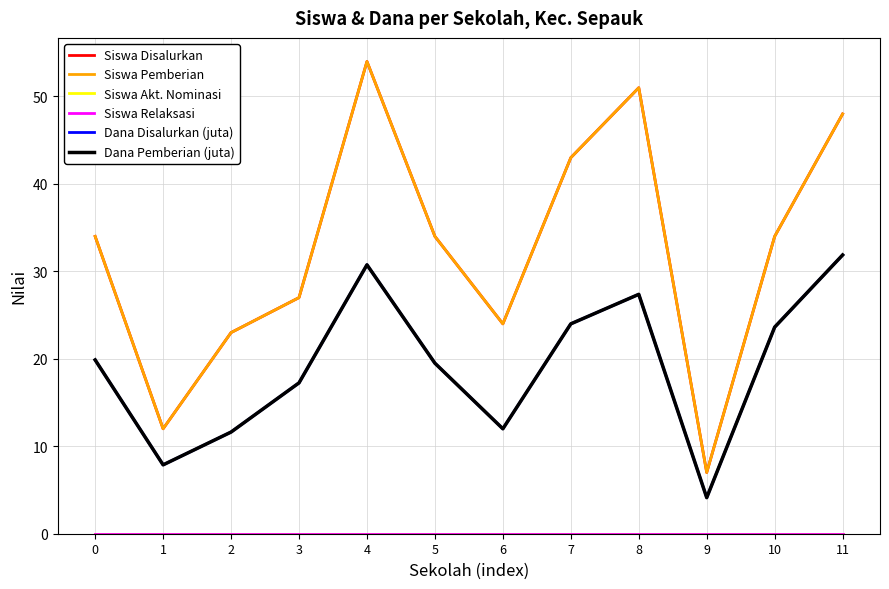

Does the chart display data point markers on the line(s)?

No